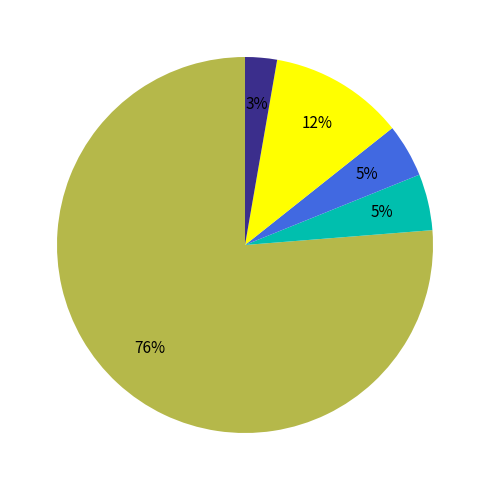

Does any single category account for the majority?

Yes